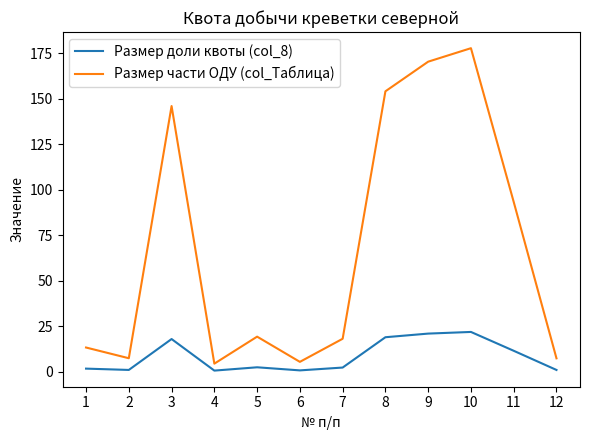

True or false: Размер доли квоты (col_8) and Размер части ОДУ (col_Таблица) cross at least once.

False